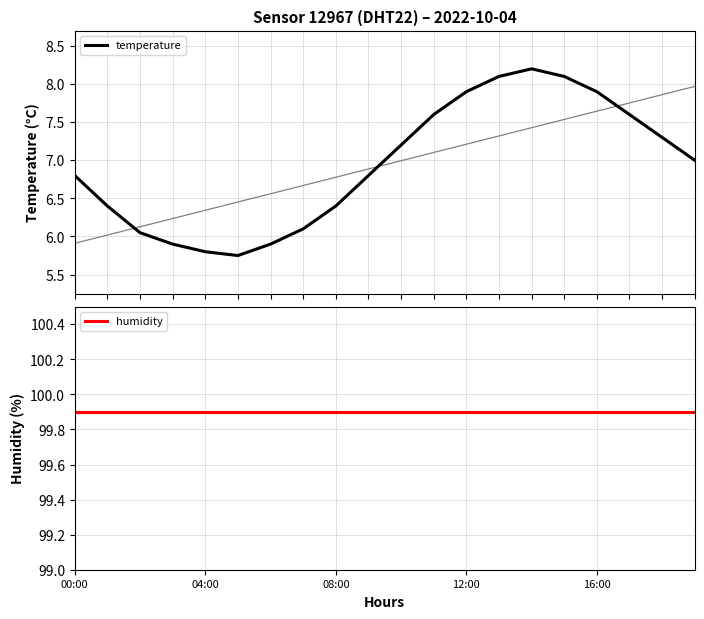

What is the total value across all series at 6?

105.8